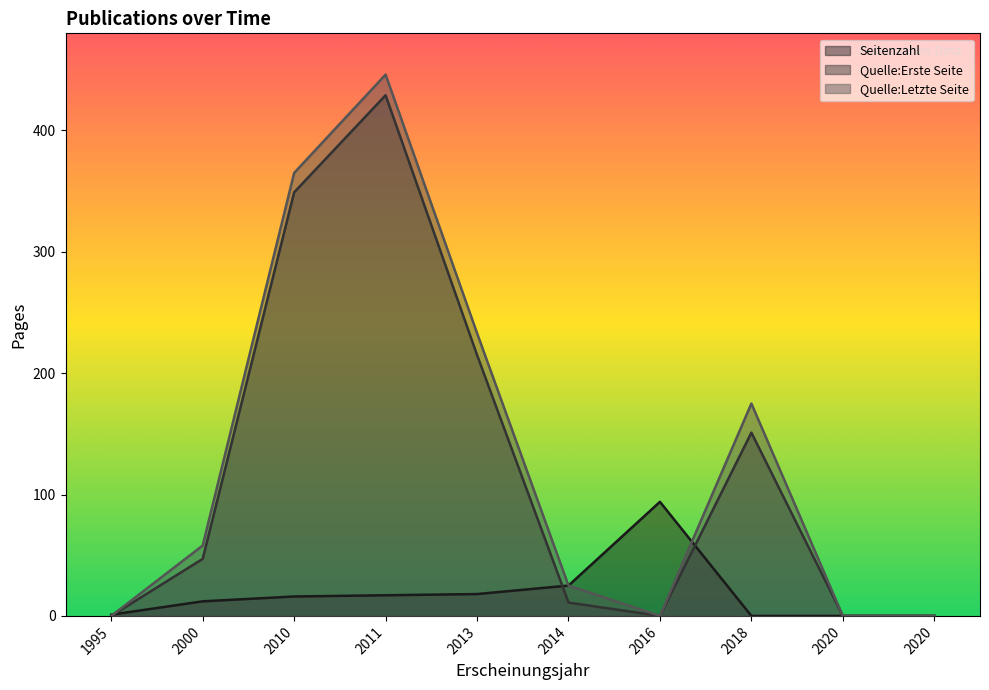

Does the chart display data point markers on the line(s)?

No